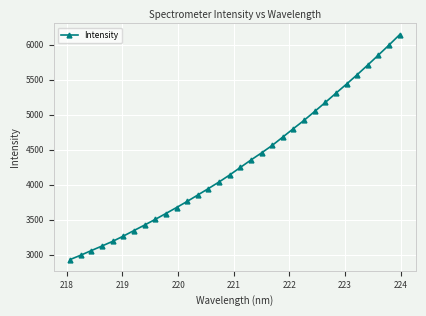

What is the maximum value shown in the chart?

6141.5